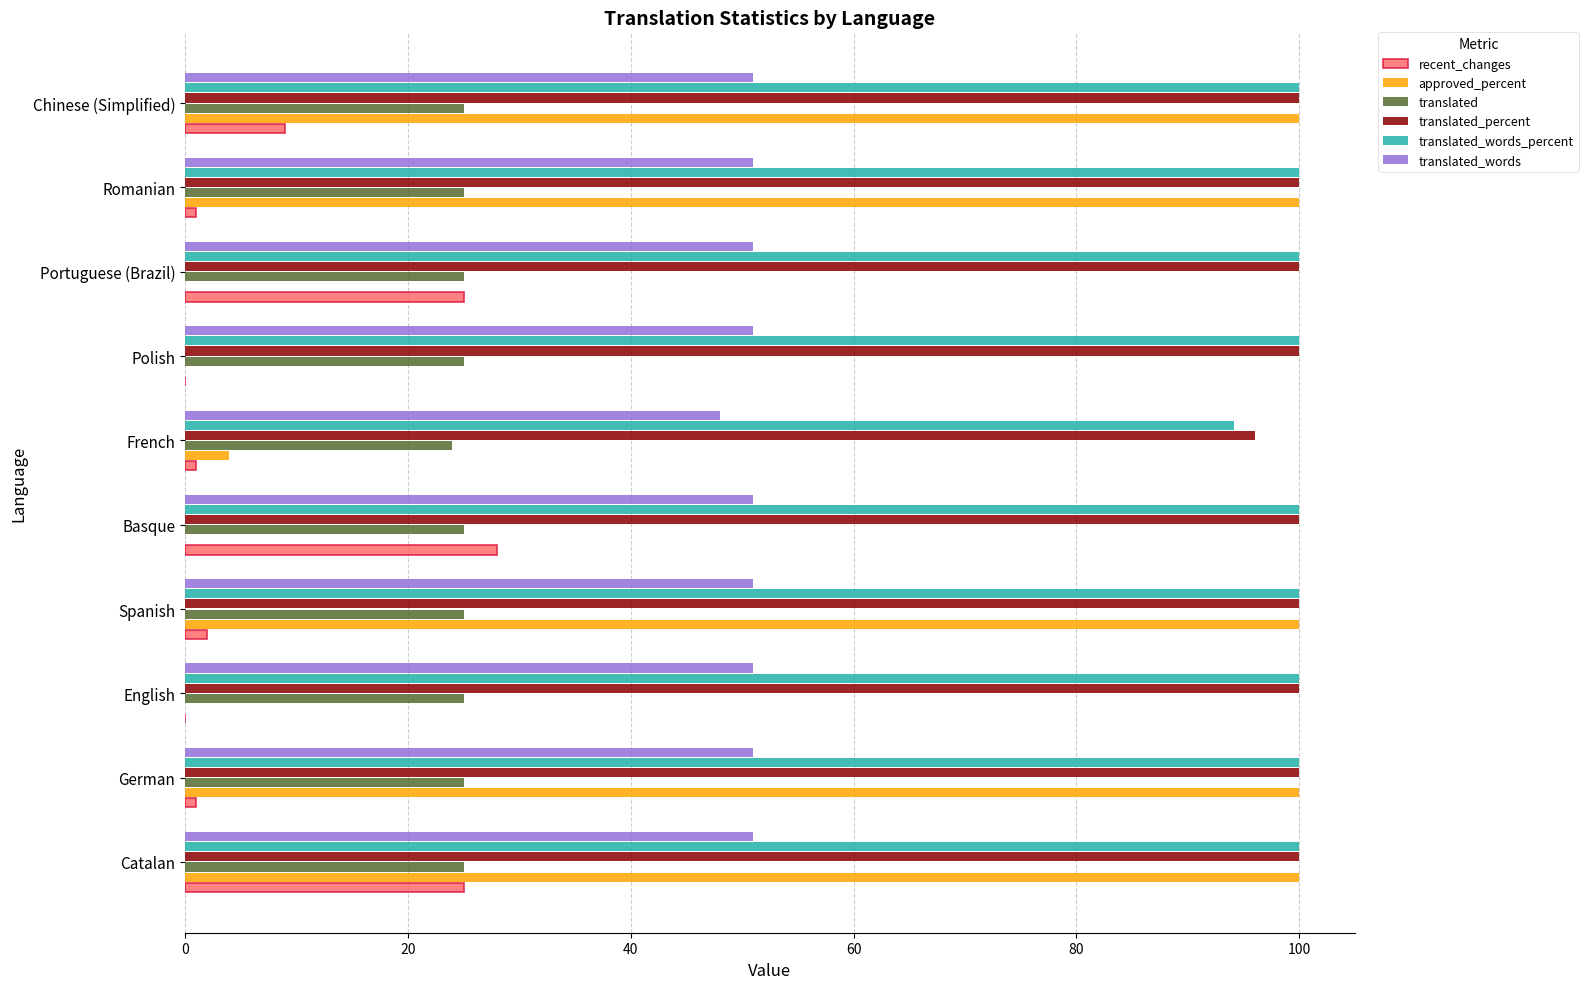

What is the greatest value displayed?

100.0